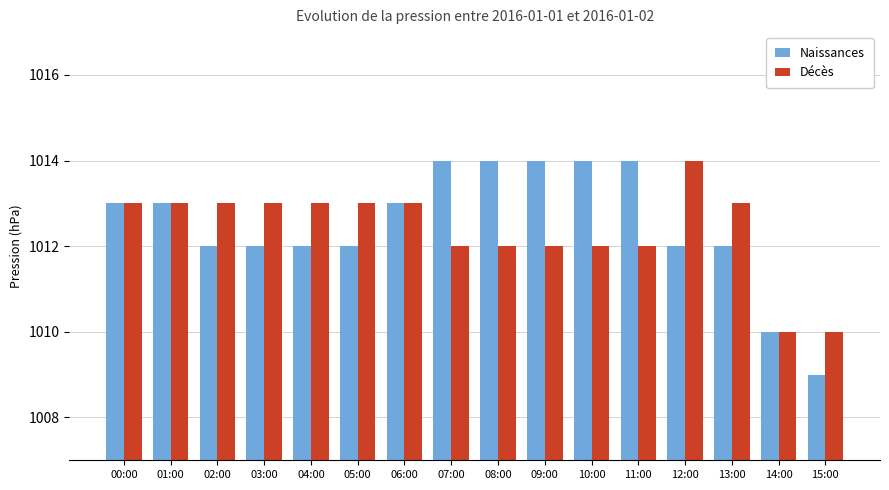

What is the approximate value of Naissances at 01:00?

1013